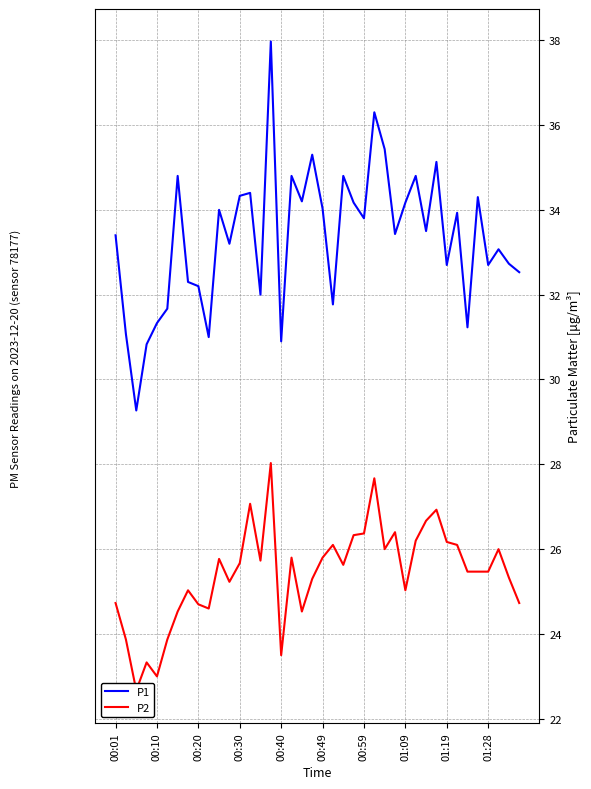

Where does the P1 series first go above 33?

00:01